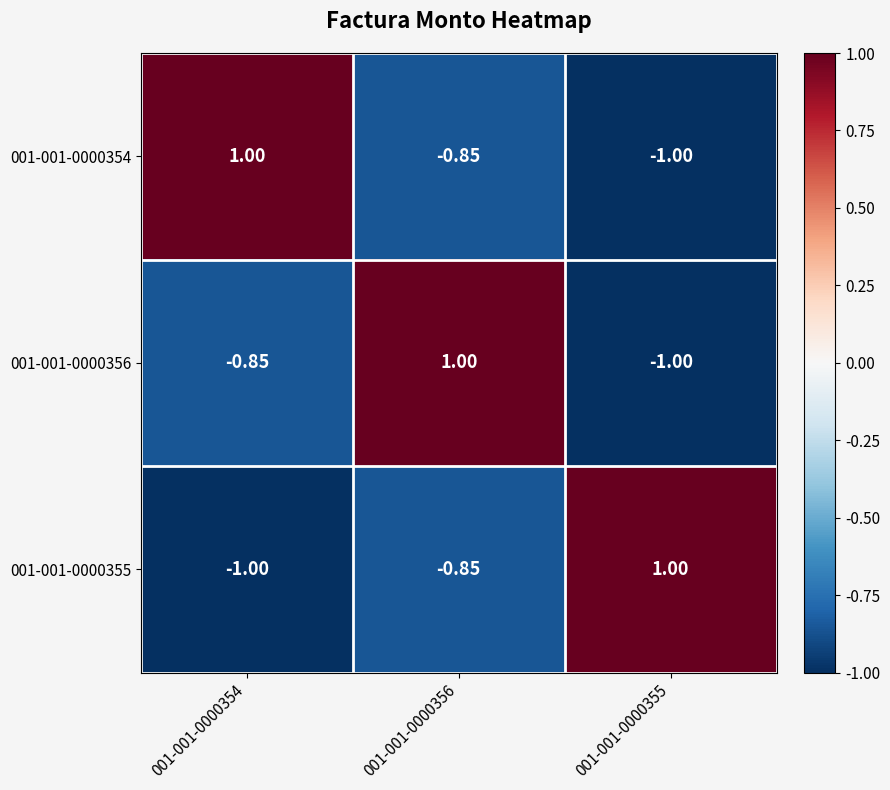

Rank the series at 001-001-0000354 from highest to lowest value.

001-001-0000354, 001-001-0000356, 001-001-0000355